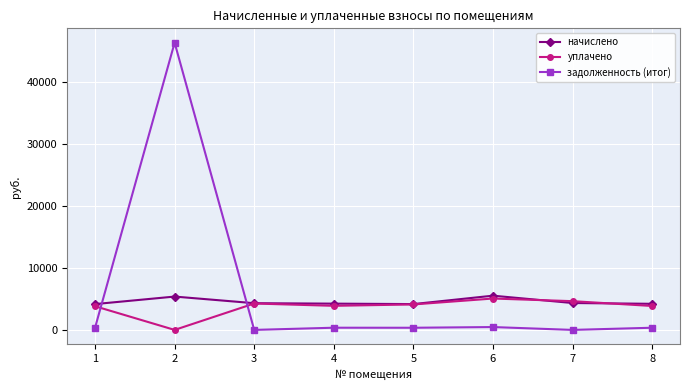

What is the difference between the second highest and second lowest values in the задолженность (итог) series?

459.4